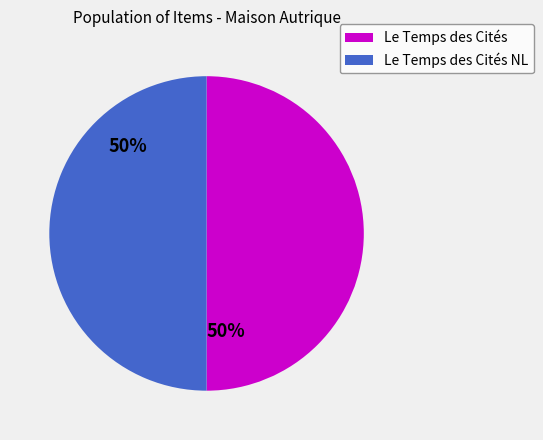

How many slices are in this pie chart?

2